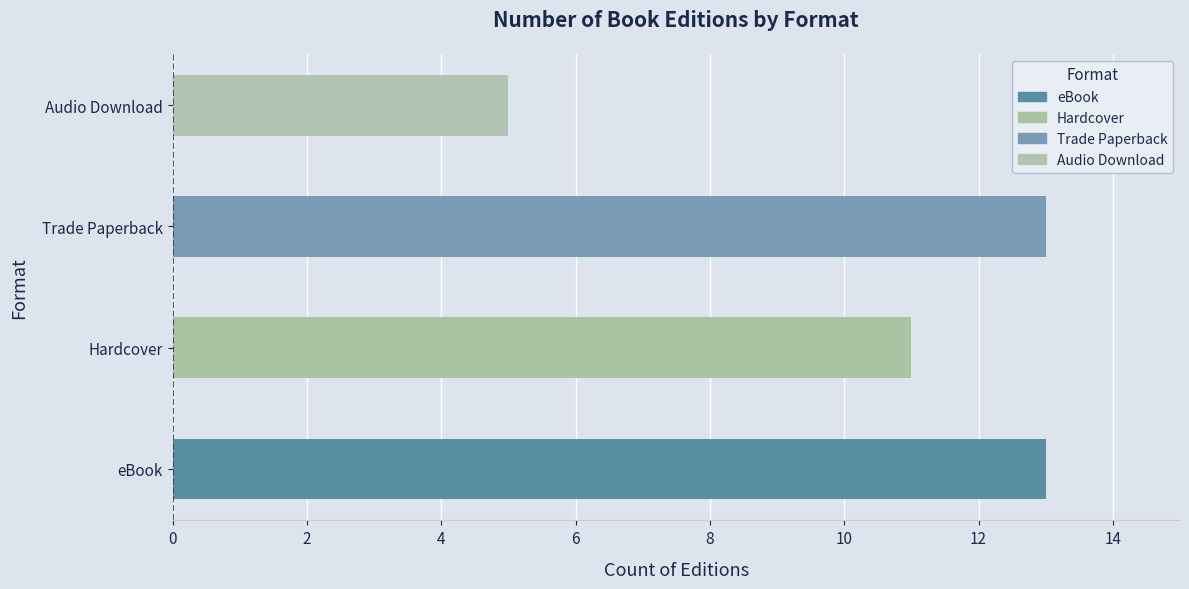

How many values are between 11 and 13?

3